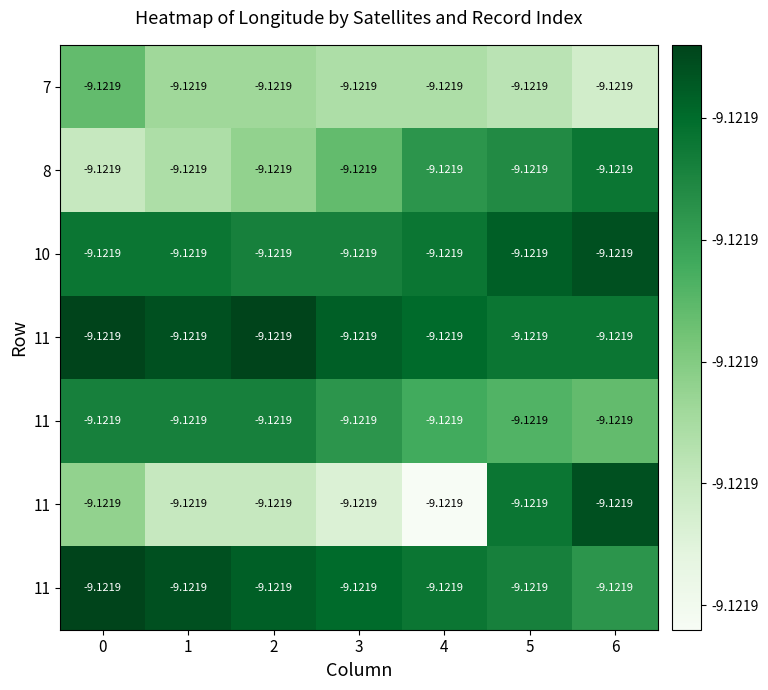

How many distinct data groups are displayed?

7